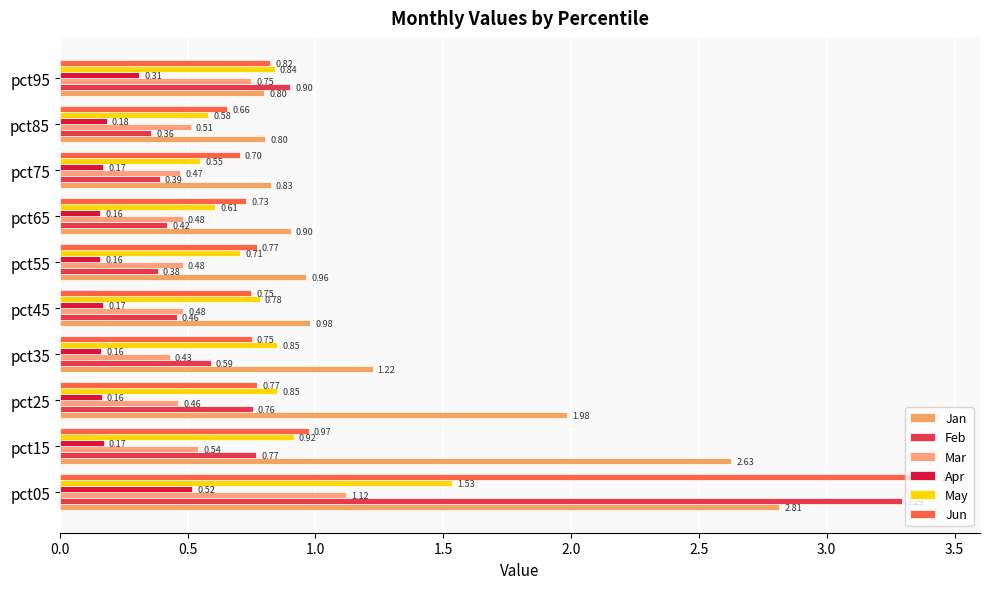

How many categories are shown in the chart?

10